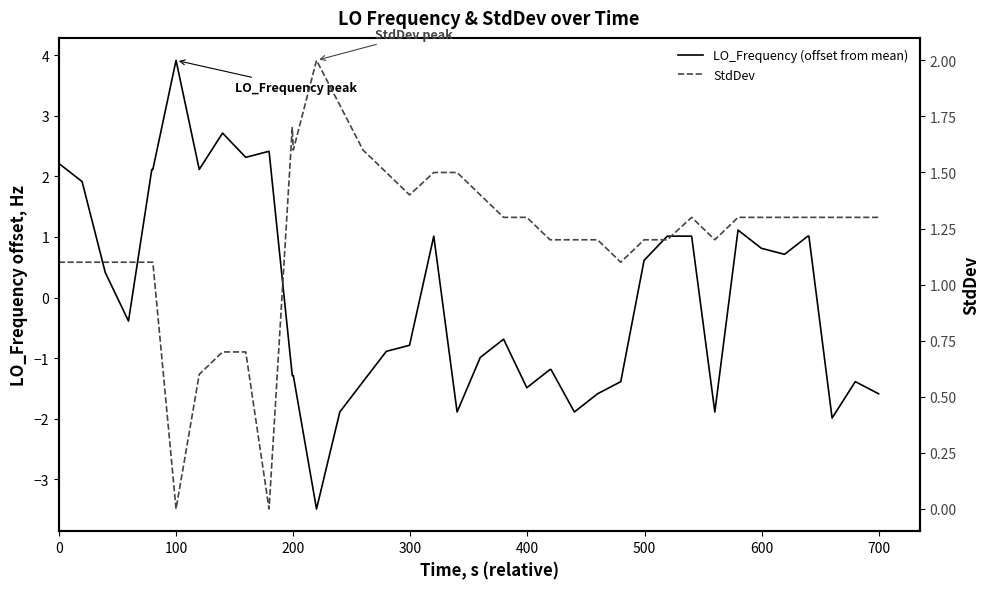

How many categories are shown in the chart?

40